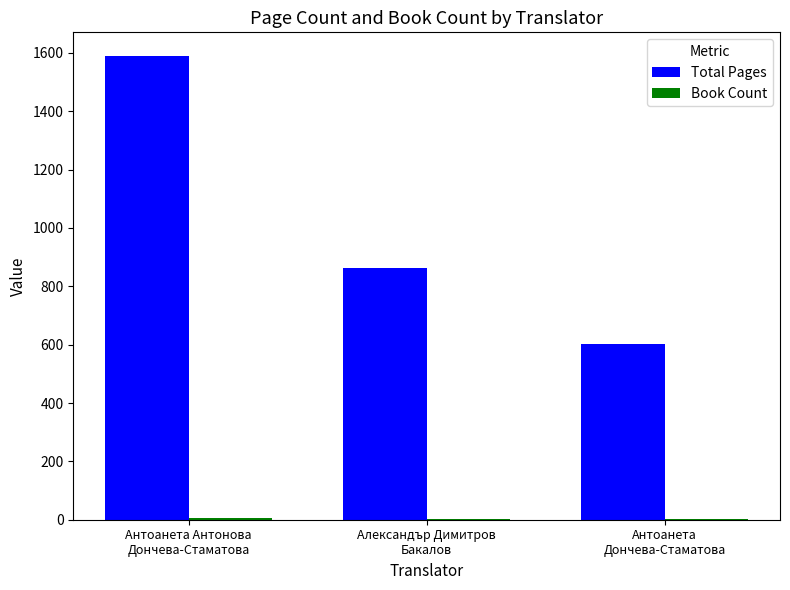

What is the greatest value displayed?

1591